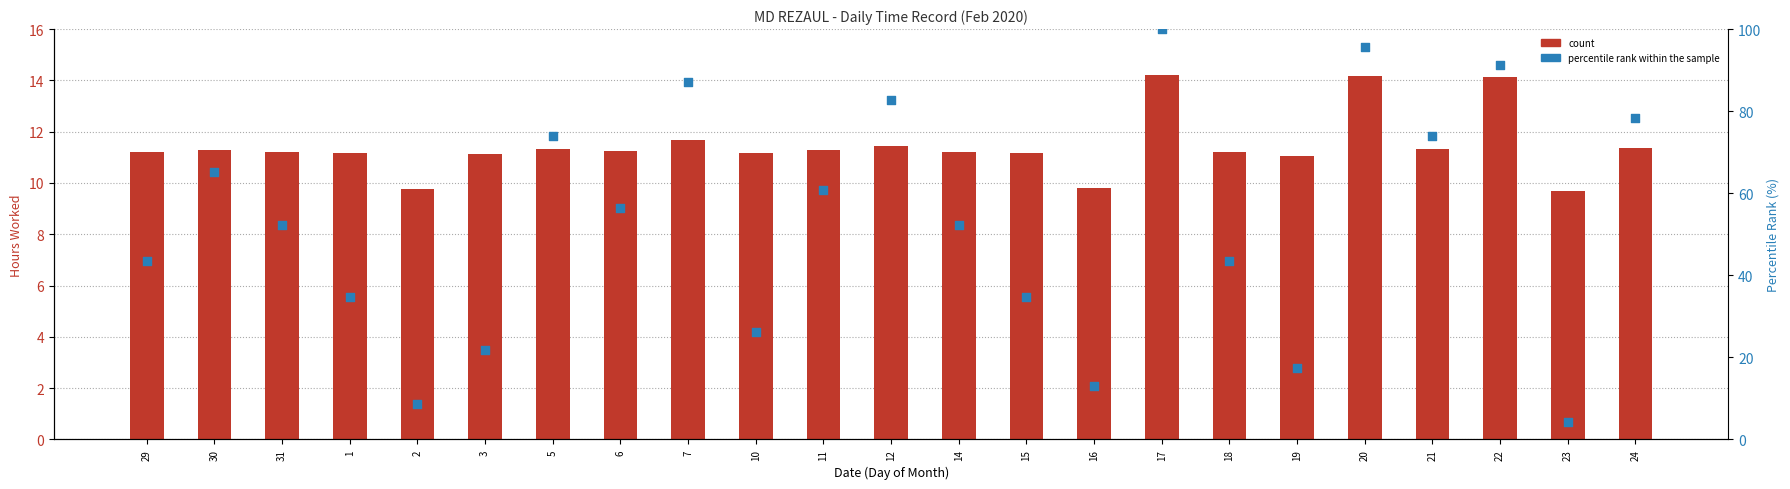

Which series has the widest spread of Y values?

percentile rank within the sample